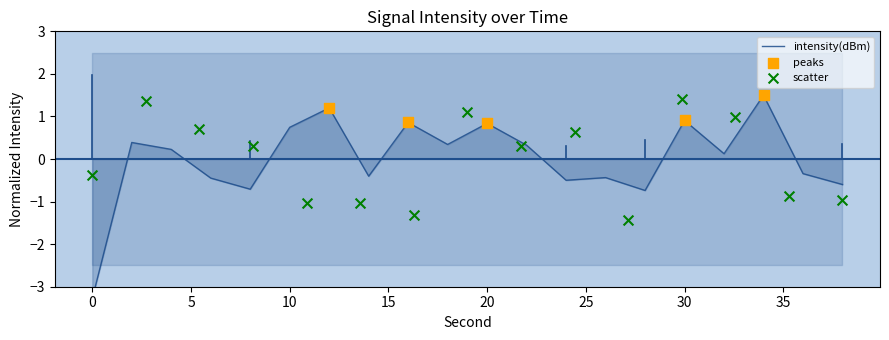

What is the change in value from 20 to 28?

-1.6